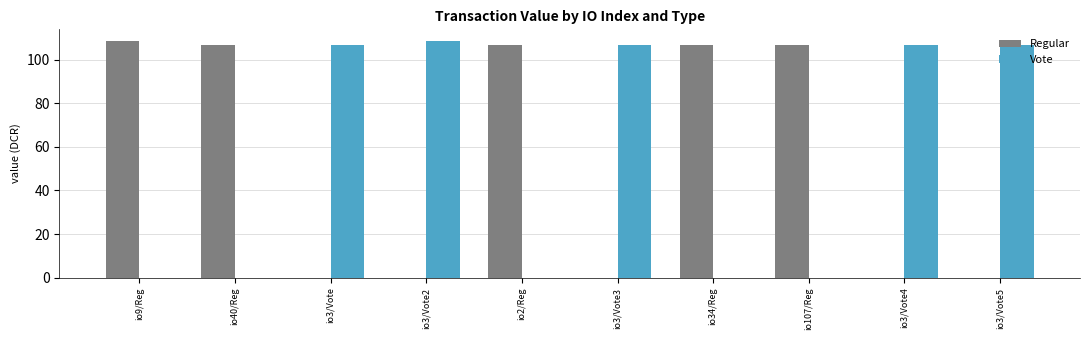

Is the value of Vote at io9/Reg greater than the value of Regular at io107/Reg?

No